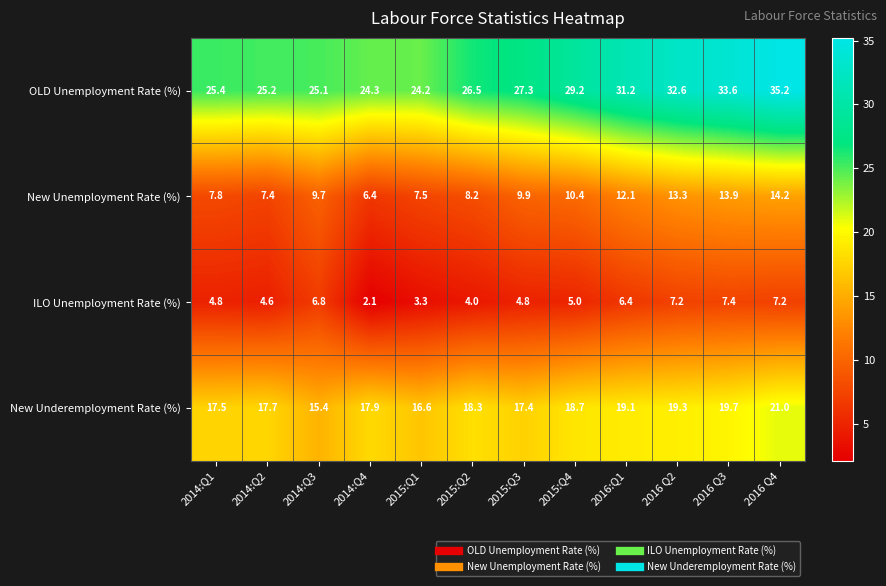

What is the sum of all ILO Unemployment Rate (%) values?

63.6